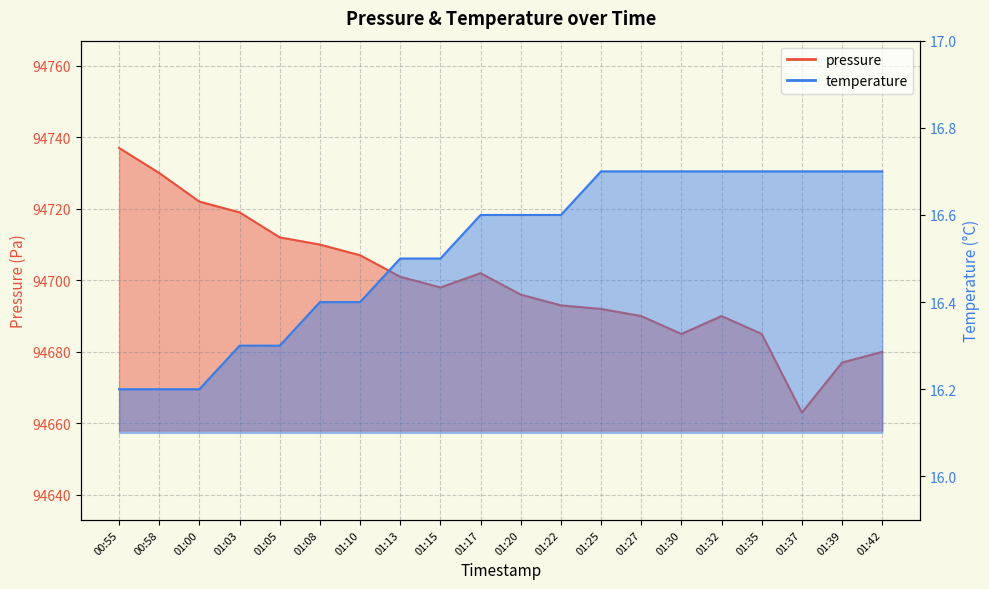

What is the value of the pressure point at the 14th from the left?

94690.0